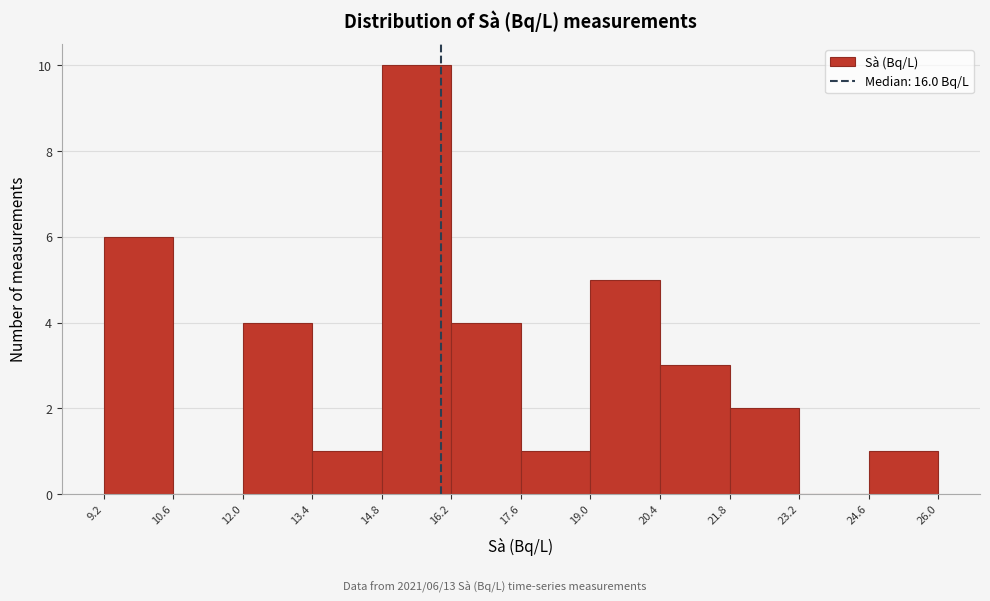

Over which range of the x-axis is the bar tallest?

14.8 to 16.2